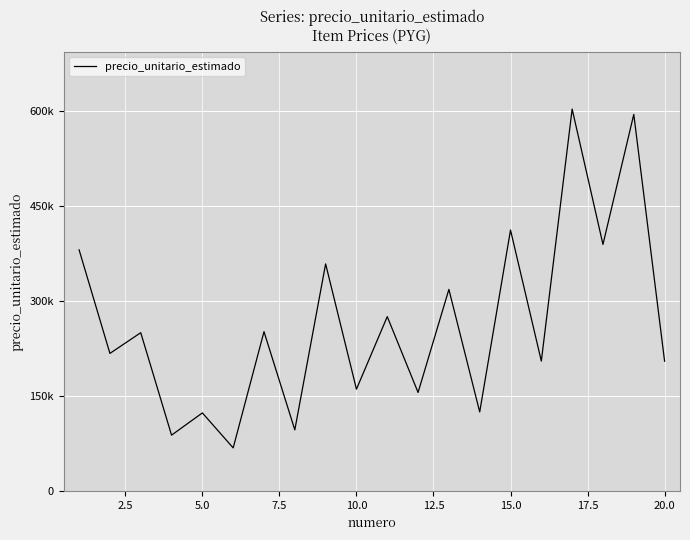

Does the chart have visible grid lines?

Yes